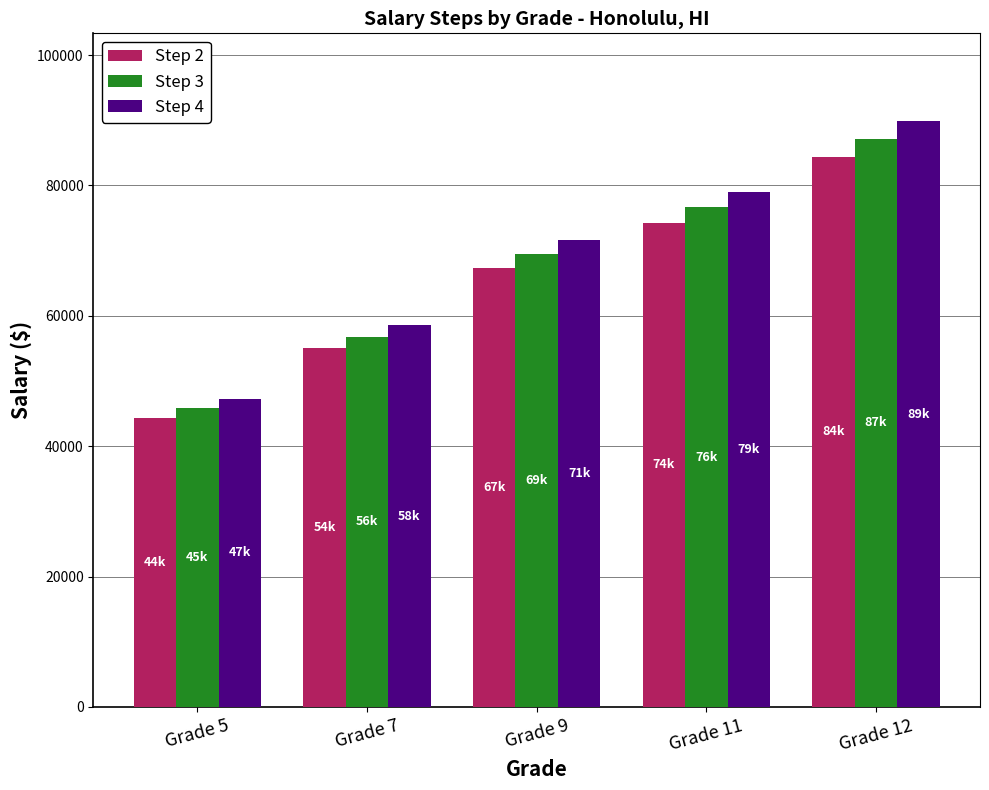

Where is Step 3 nearest to the value 66477?

Grade 9